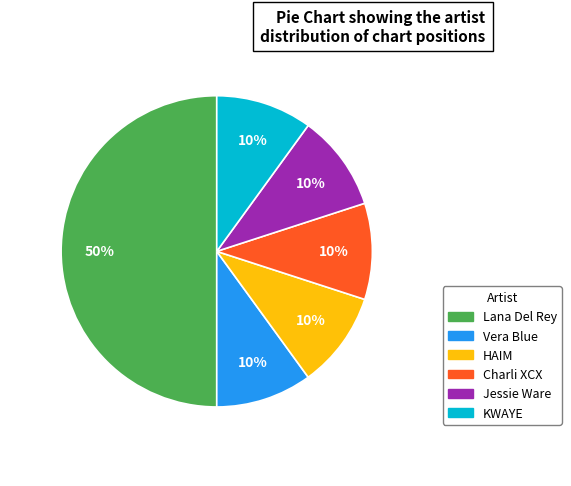

Which category has the biggest portion of the pie?

Lana Del Rey